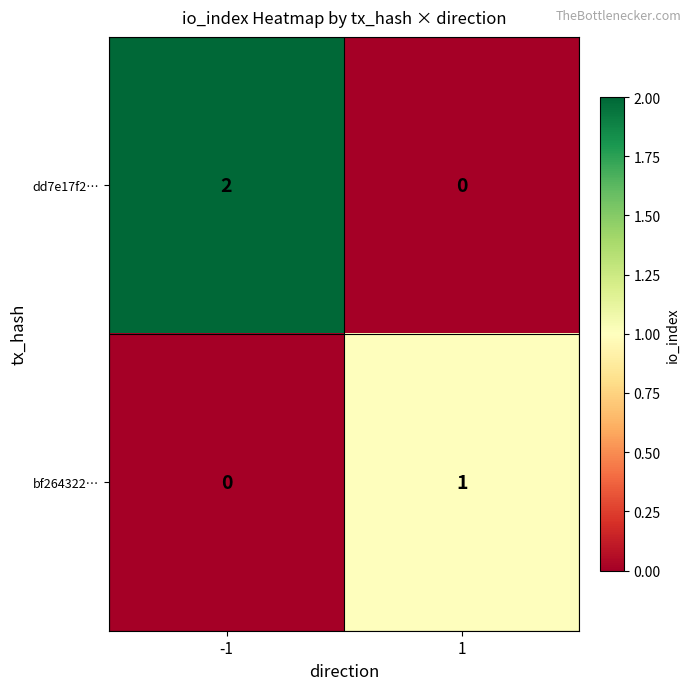

Reading right to left, list all the values displayed in this chart.

dd7e17f2…: 1=0	-1=2
bf264322…: 1=1	-1=0